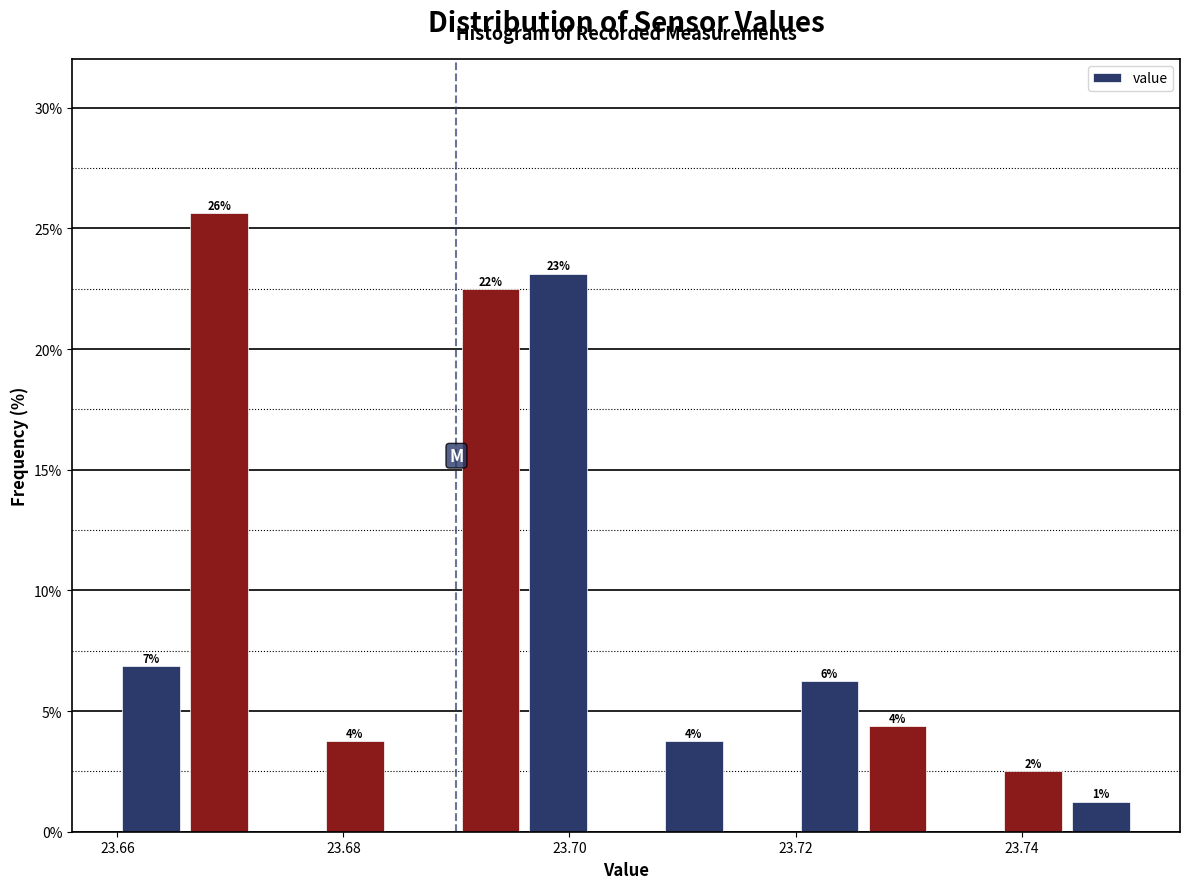

Around what value on the x-axis is the tallest bar? Give the approximate position of its centre, as read against the axis.

23.670